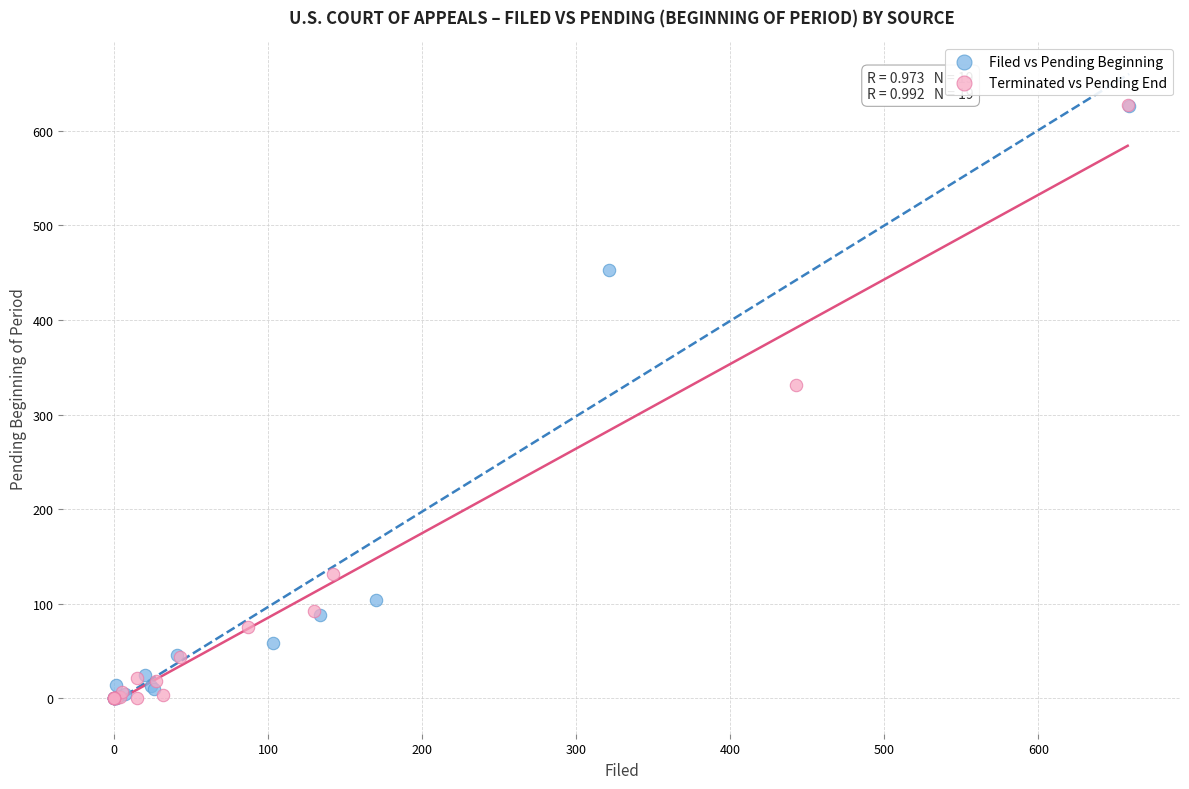

Which series has the widest spread of Y values?

Terminated vs Pending End